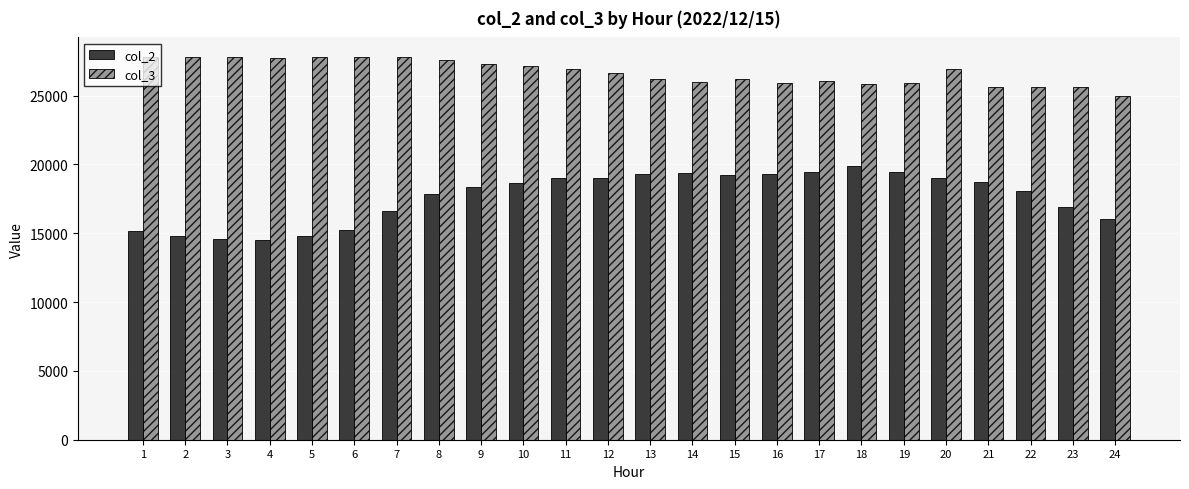

What is the minimum value shown in the chart?

14525